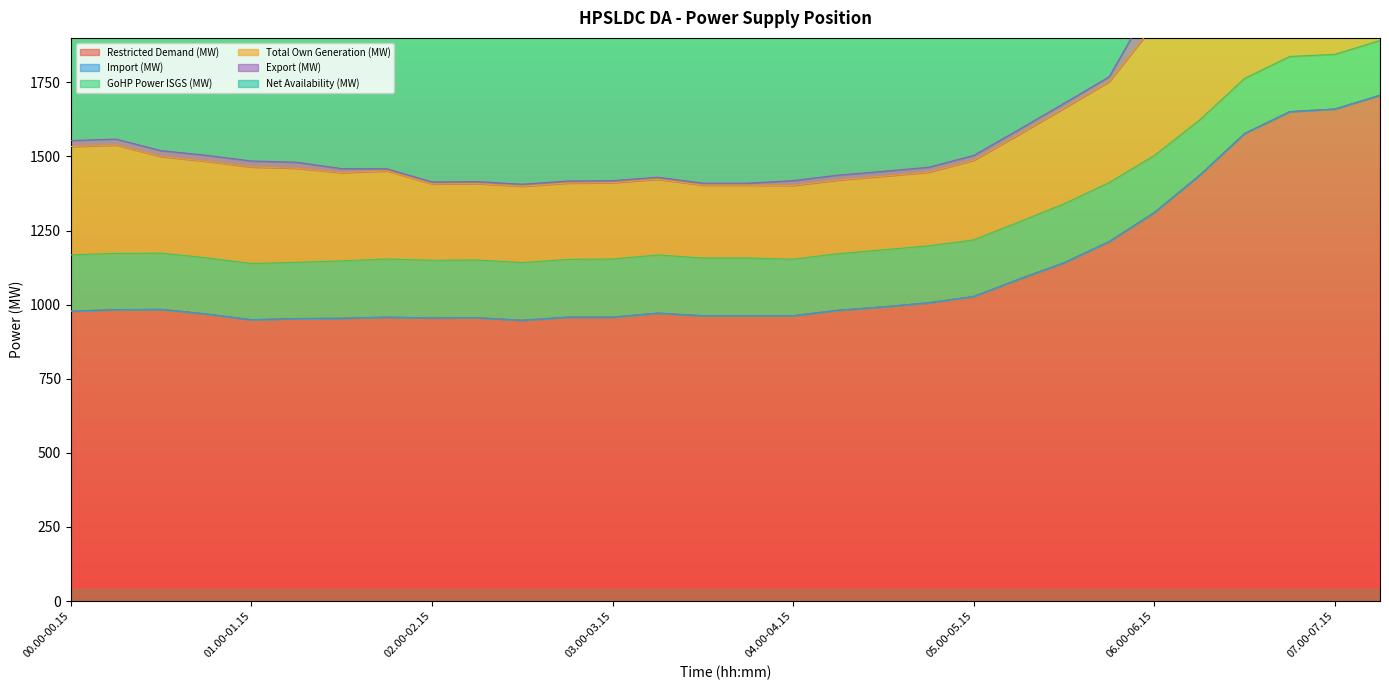

At which category is the sum across all series the highest?

07.15-07.30